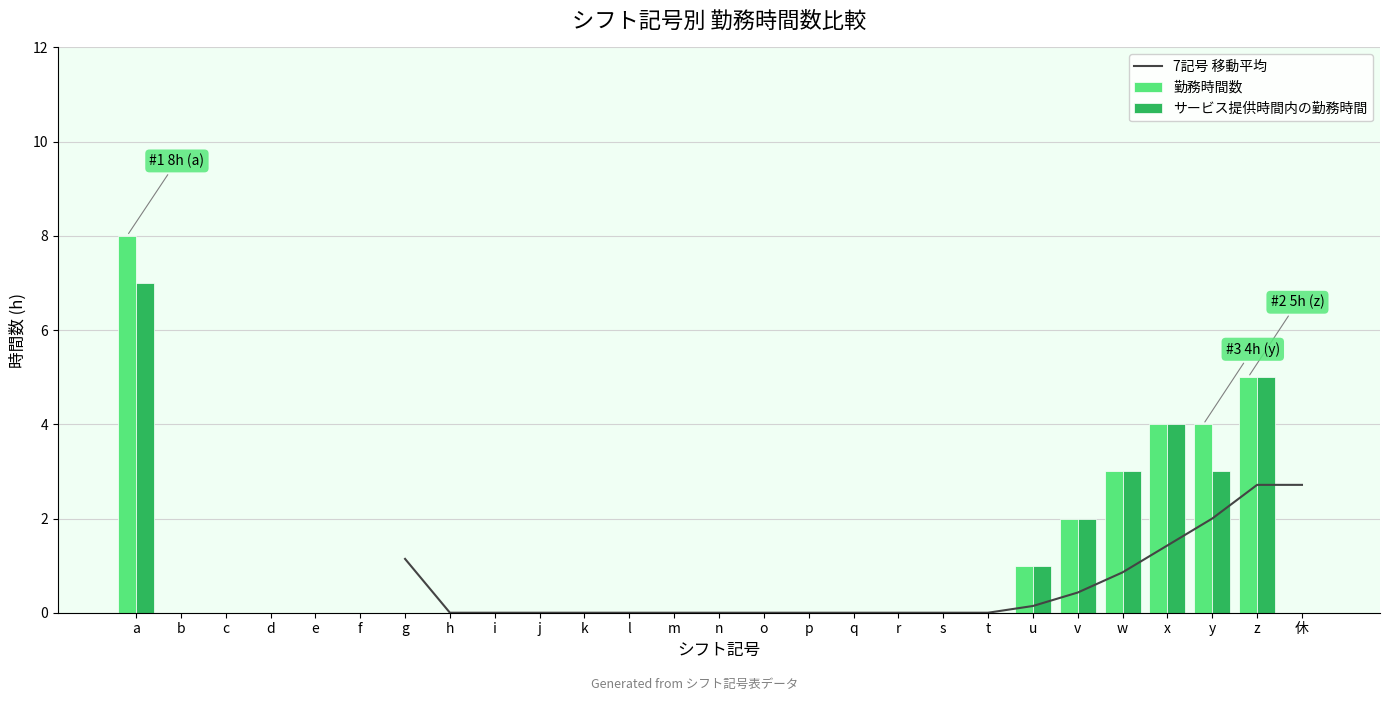

Which category has the highest value in the サービス提供時間内の勤務時間 series?

a